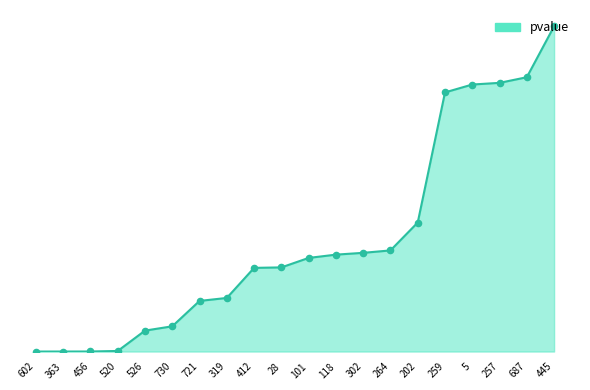

Between 264 and 602, which is larger?

264